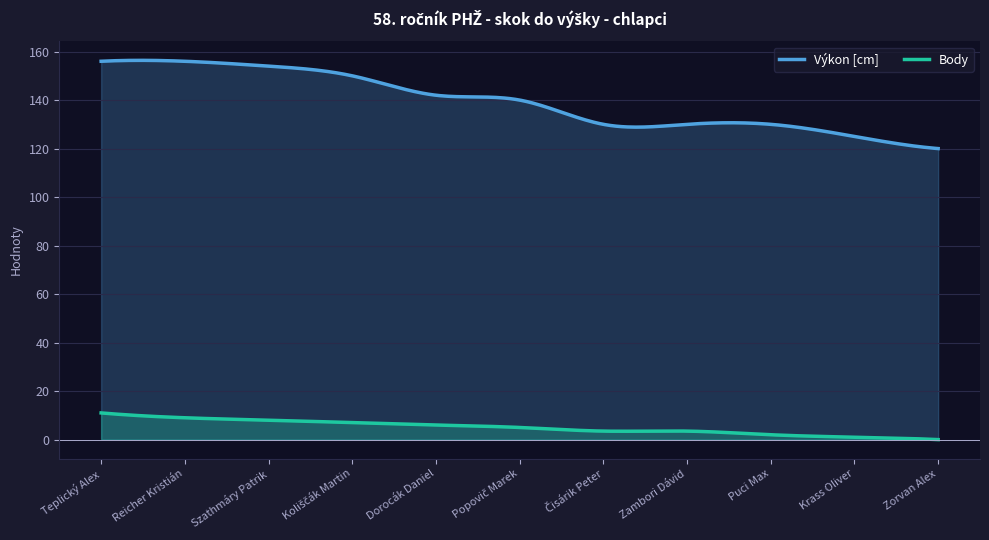

What are all the series names shown in the legend?

Výkon [cm], Body